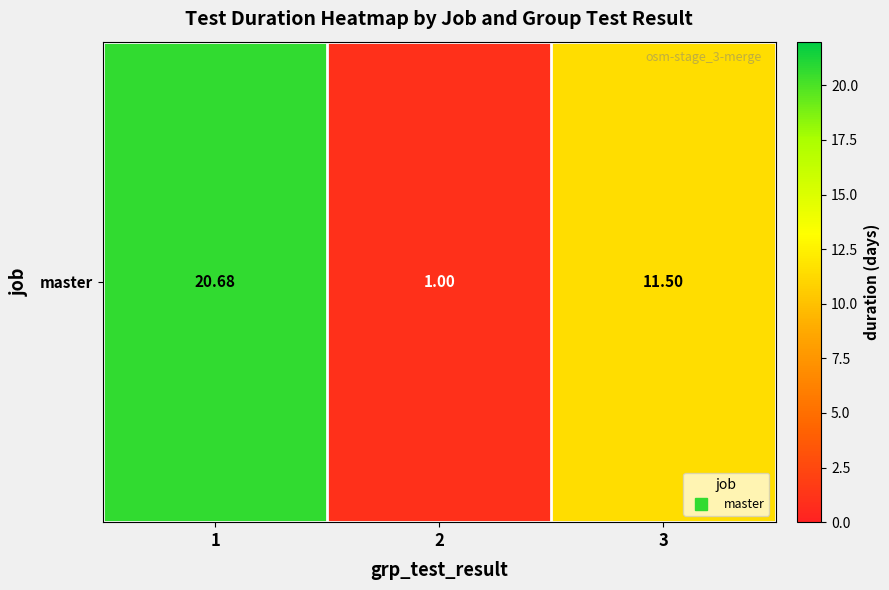

How many series are shown in this chart?

1